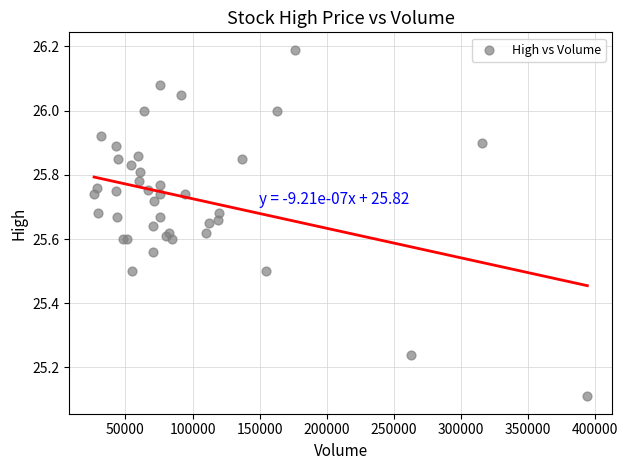

What Y value in the scatter plot is closest to 25?

25.1